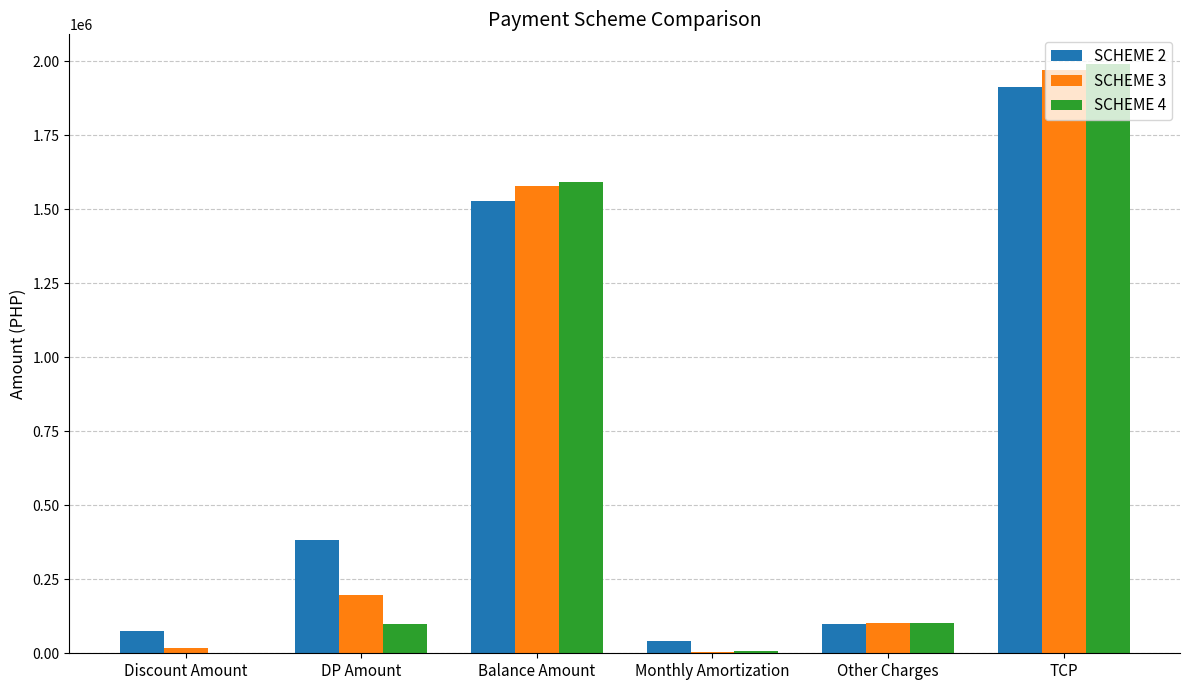

What is the spread (max minus min) of values at Monthly Amortization?

36999.3